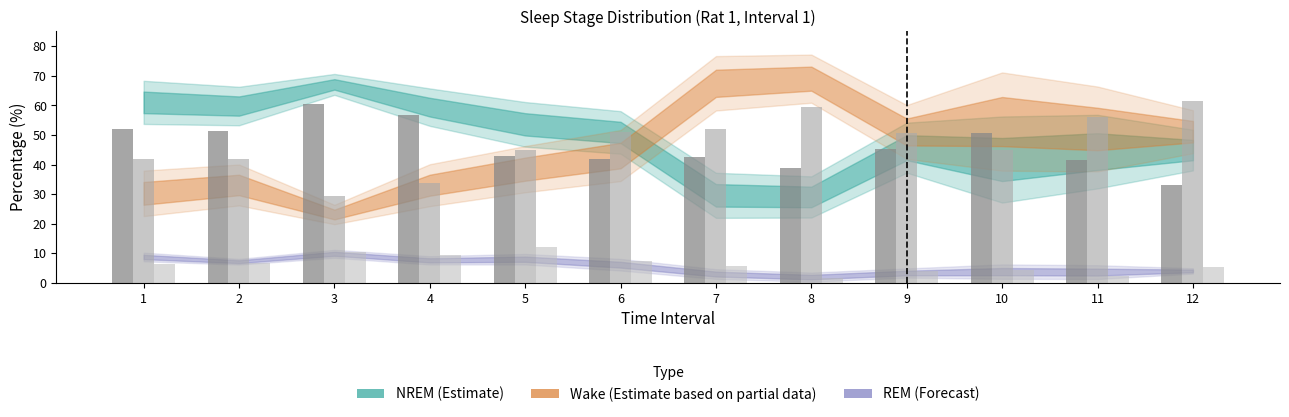

What is the greatest value displayed?

69.0